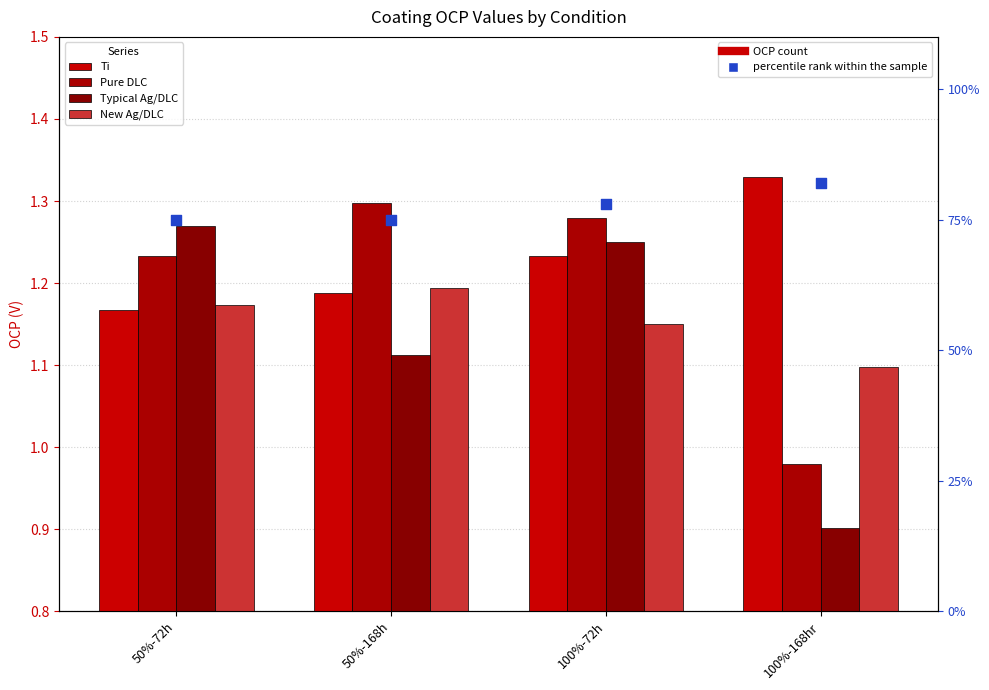

Which series reaches the minimum Y coordinate?

Typical Ag/DLC